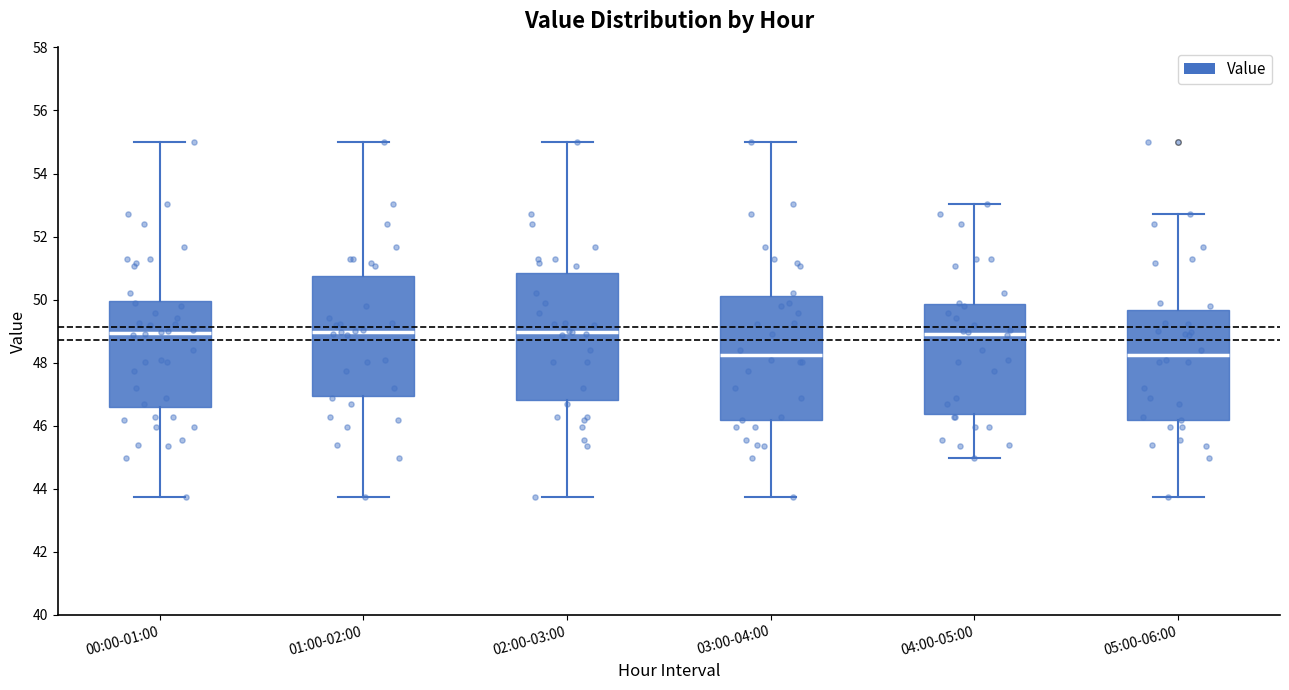

Where does the median line of the box for 03:00-04:00 sit on the y-axis? The values are not printed on the chart, so give them approximately, as read against the axis.

48.2